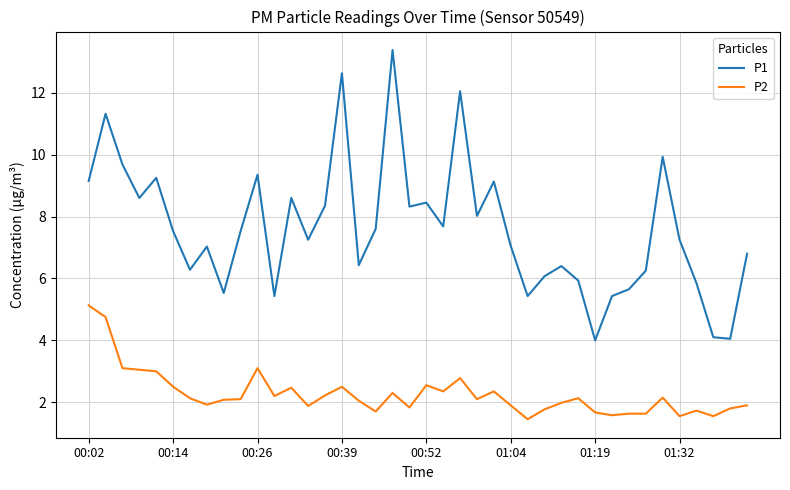

What is the maximum value for P2?

5.1